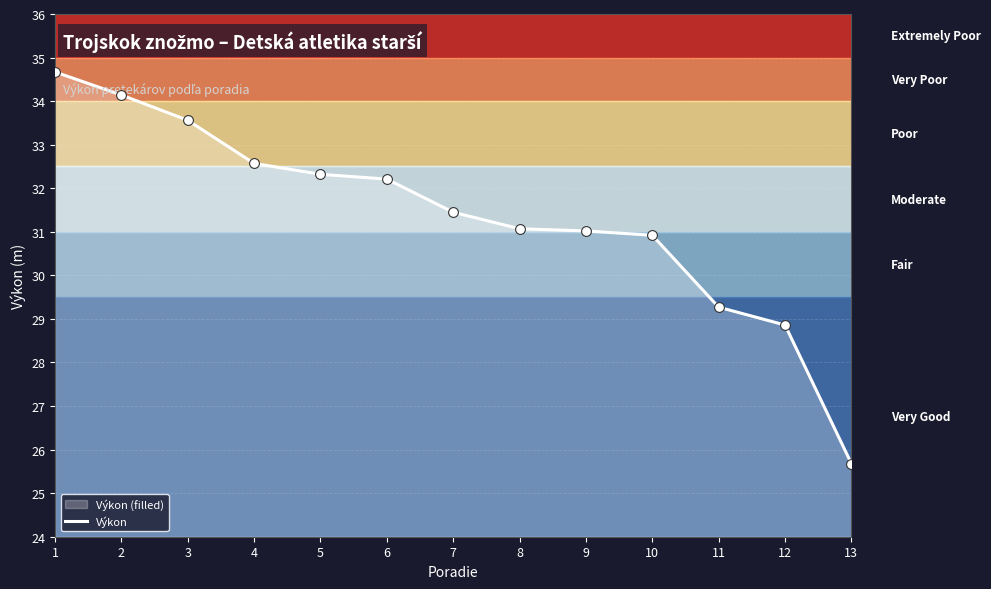

What is the change in value from 2 to 8?

-3.1